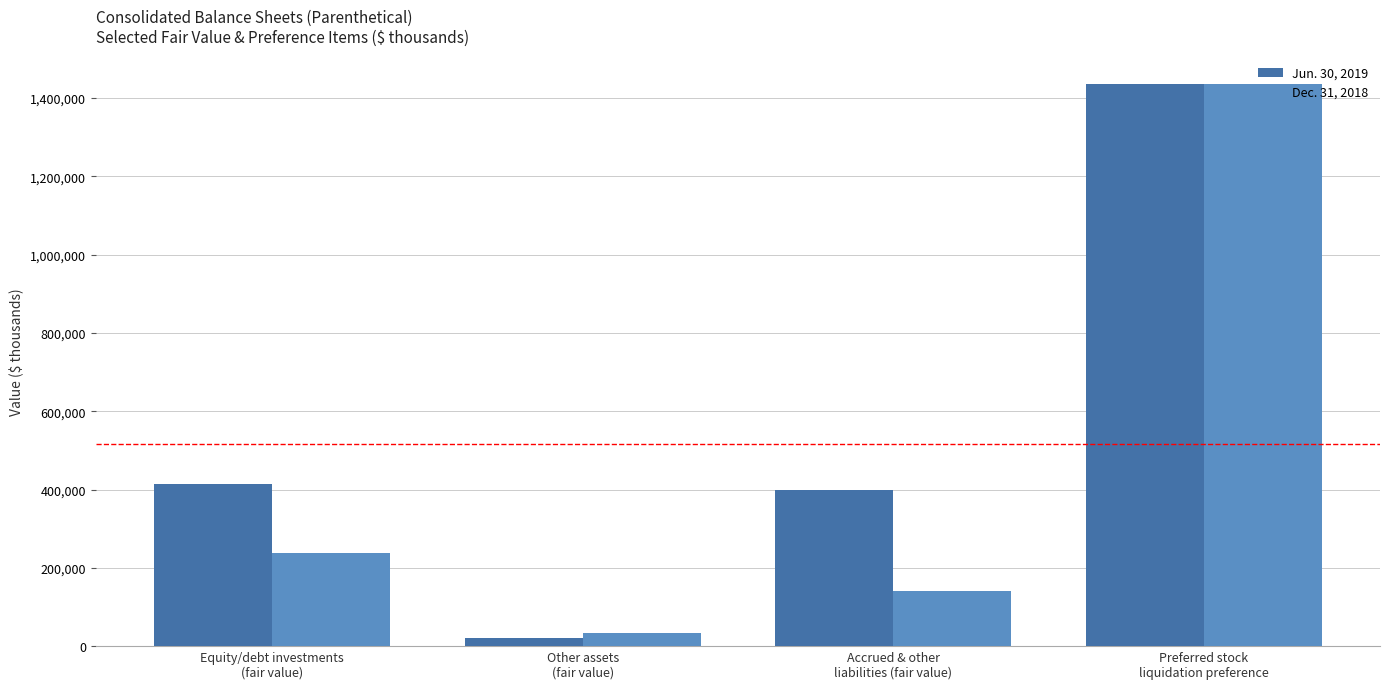

Reading right to left, transcribe all the data shown in this chart.

Jun. 30, 2019: Preferred stock
liquidation preference=1436605	Accrued & other
liabilities (fair value)=398083	Other assets
(fair value)=20953	Equity/debt investments
(fair value)=413887
Dec. 31, 2018: Preferred stock
liquidation preference=1436605	Accrued & other
liabilities (fair value)=141711	Other assets
(fair value)=33558	Equity/debt investments
(fair value)=238963